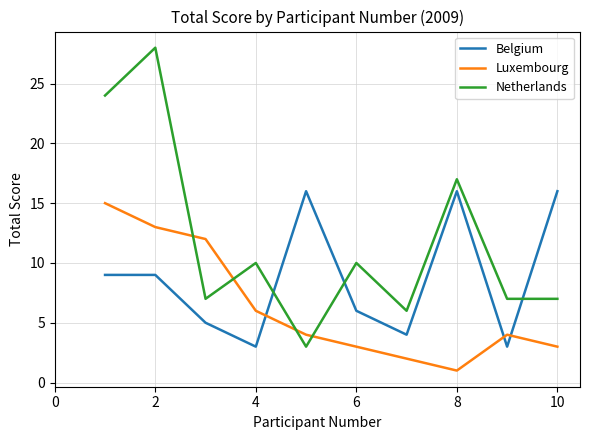

Does the chart have visible grid lines?

Yes